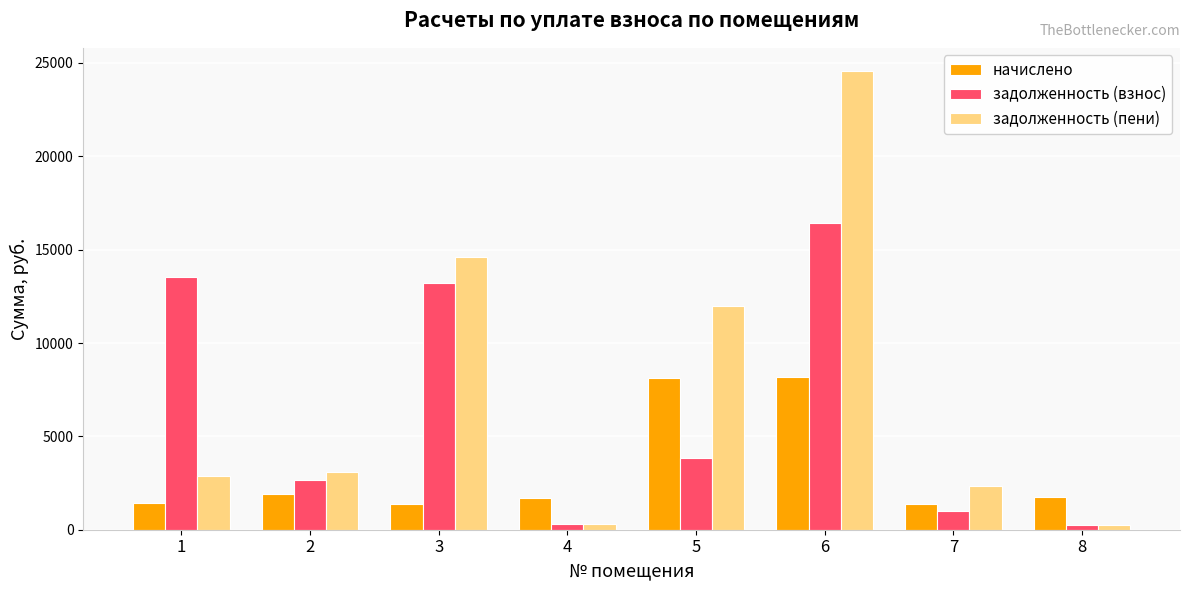

How many groups of bars are there?

8